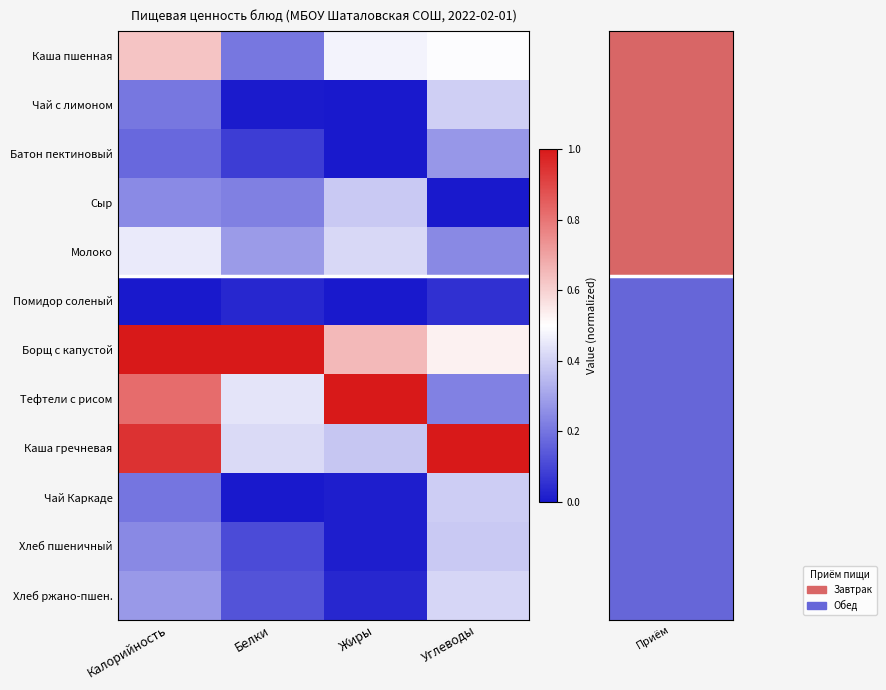

Which category has the lowest value across all series?

Жиры